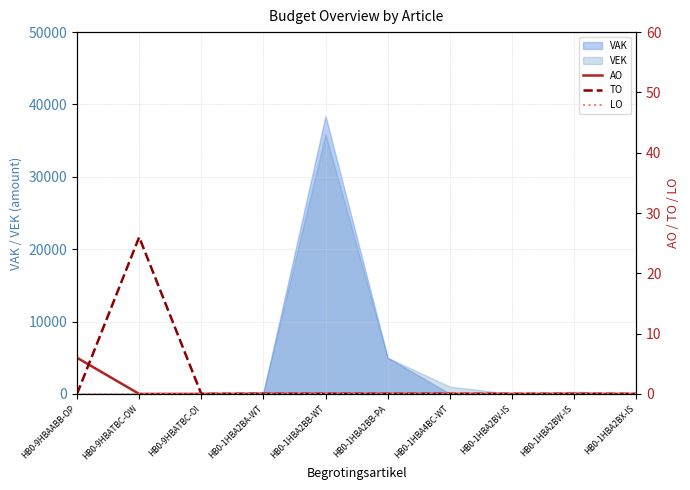

True or false: TO has more than 2 points higher than both neighbors.

False